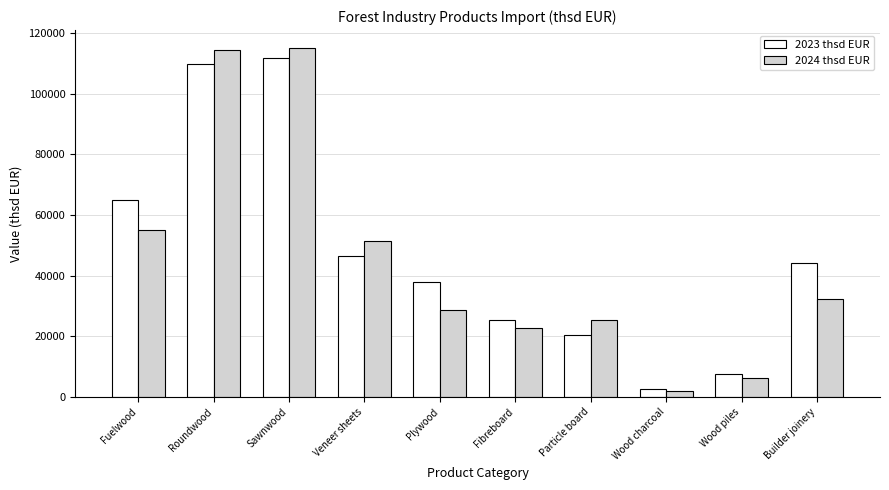

What is the minimum value for 2023 thsd EUR?

2710.2